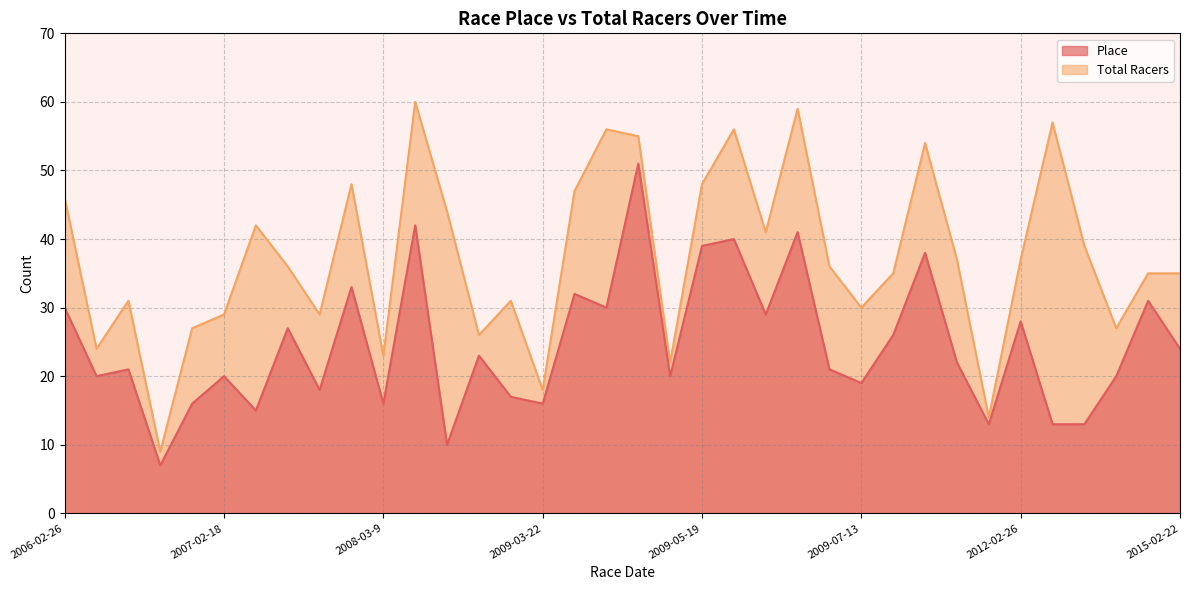

What is the label of the 30th point from the left?

2010-06-15